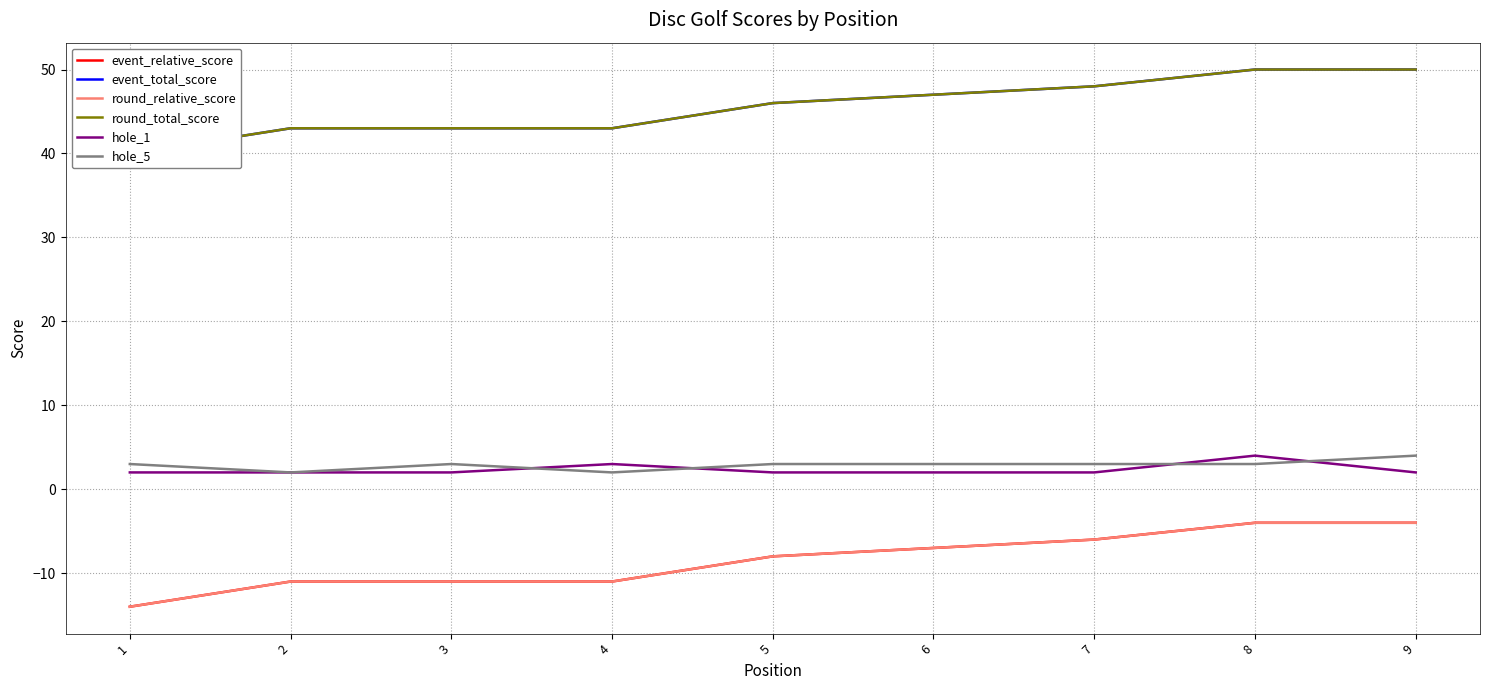

List the series in order of their peak value, highest first.

event_total_score, round_total_score, hole_1, hole_5, event_relative_score, round_relative_score